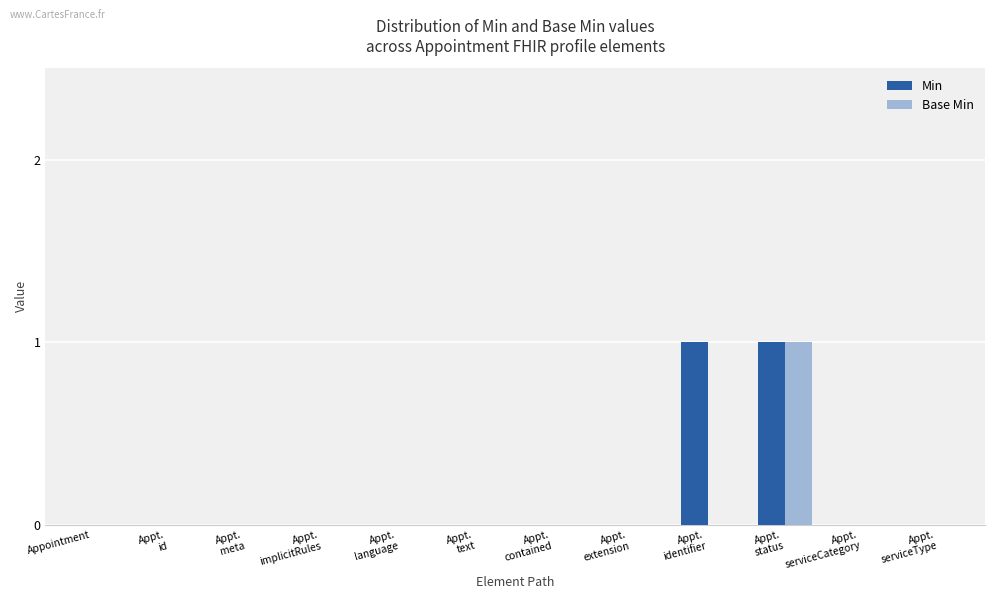

Is it true that Min equals 1 at Appt.
id?

False